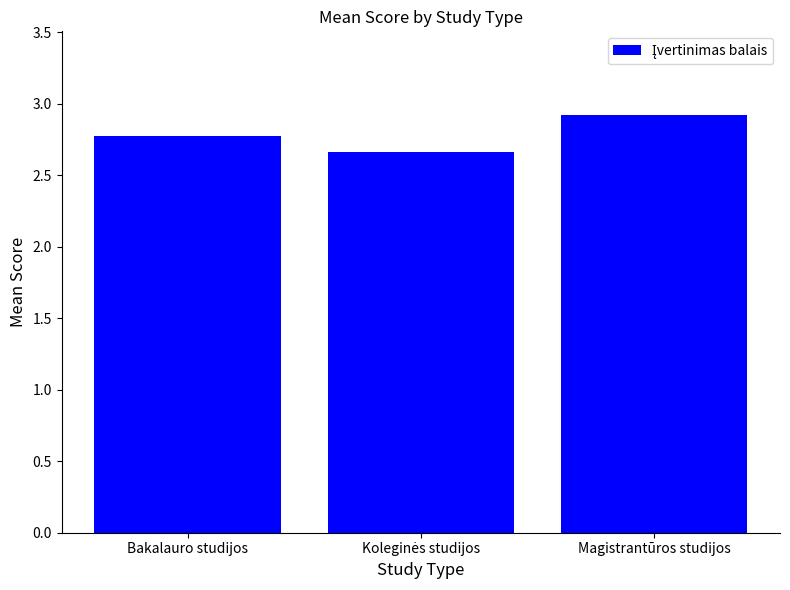

Which category has the highest value across all series?

Magistrantūros studijos